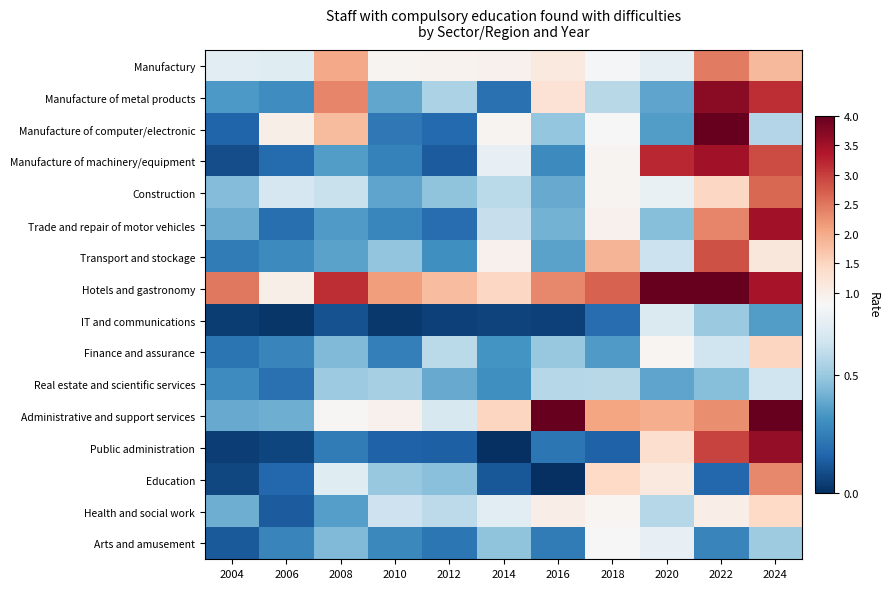

Which series has the largest total across all categories?

Hotels and gastronomy